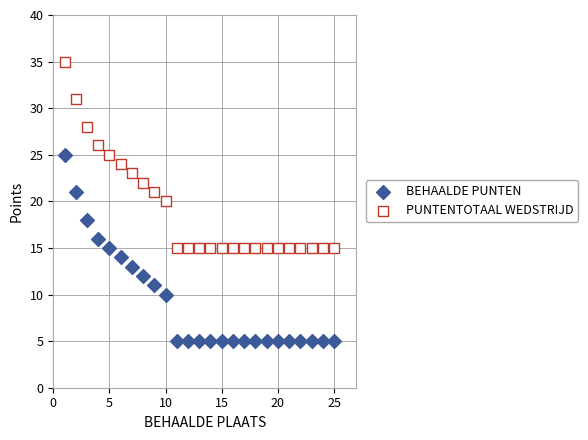

Across all data points, what is the range of X values (max minus min)?

24